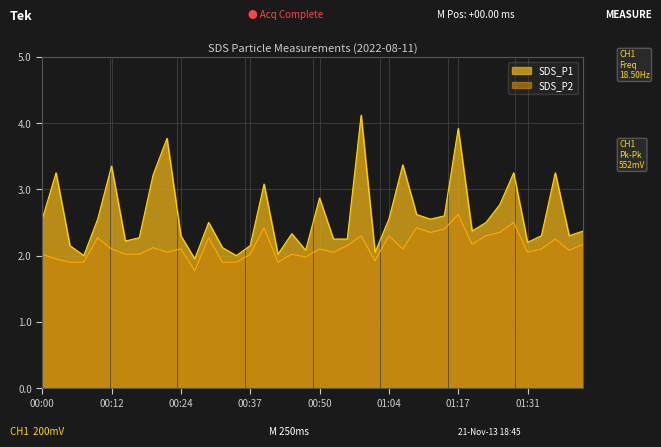

What are all the series names shown in the legend?

SDS_P1, SDS_P2